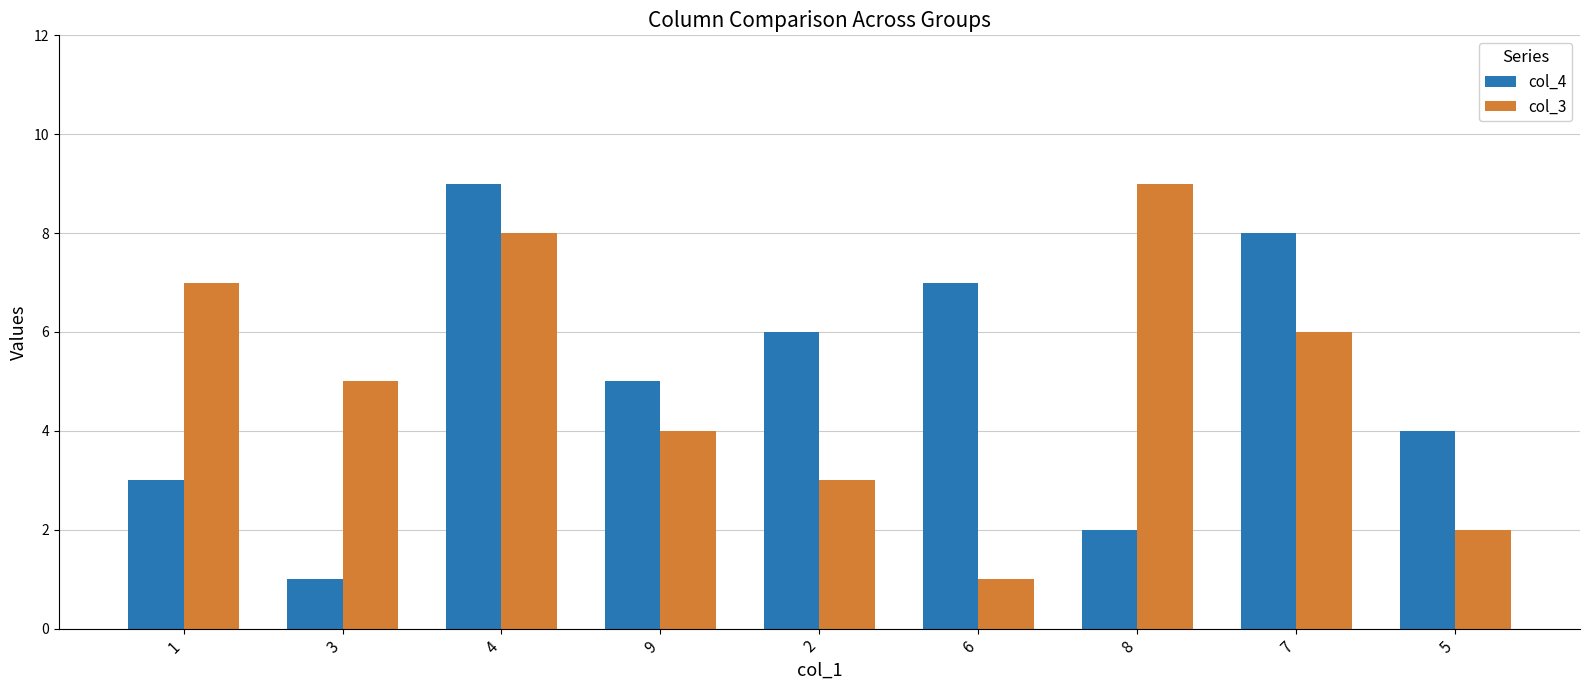

Count the number of categories in the chart.

9